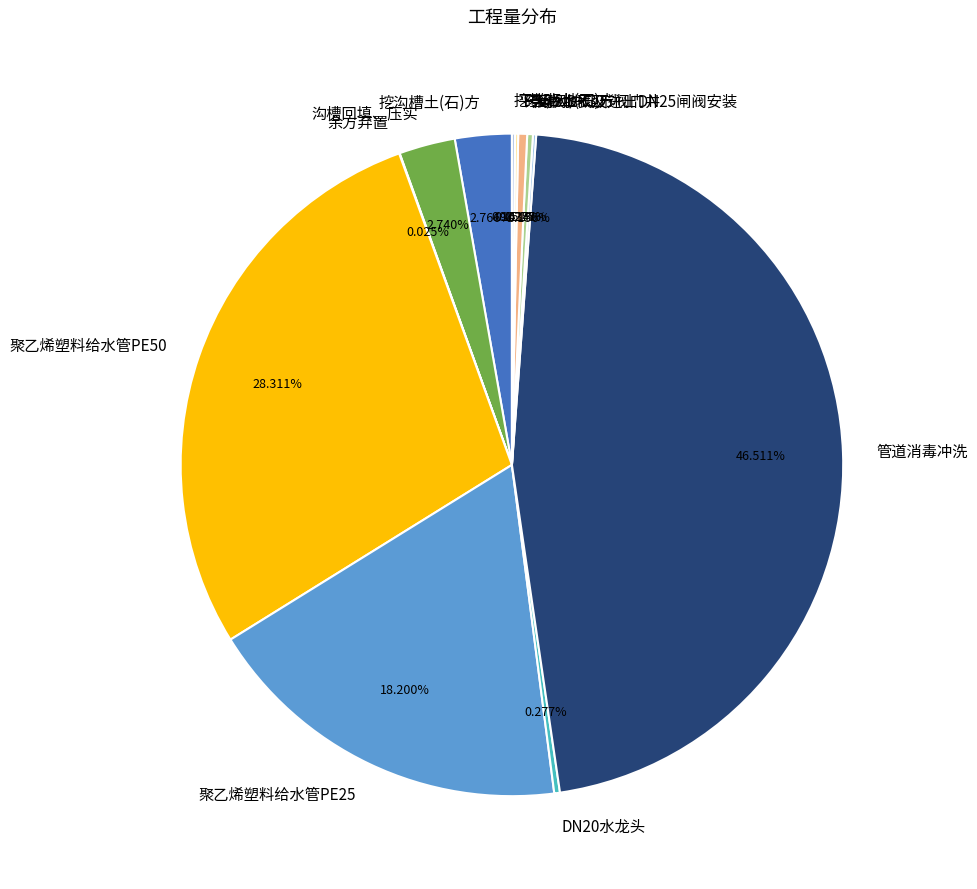

Is there any slice that represents more than half of the pie?

No